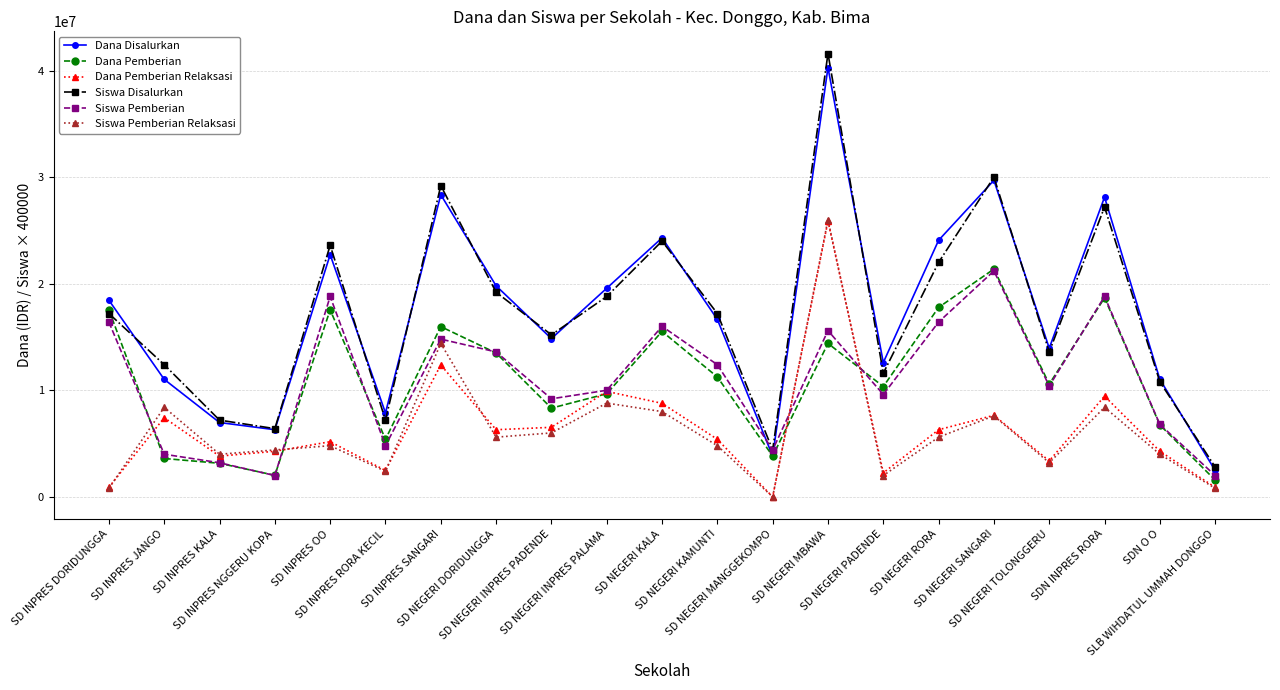

How many distinct data groups are displayed?

6